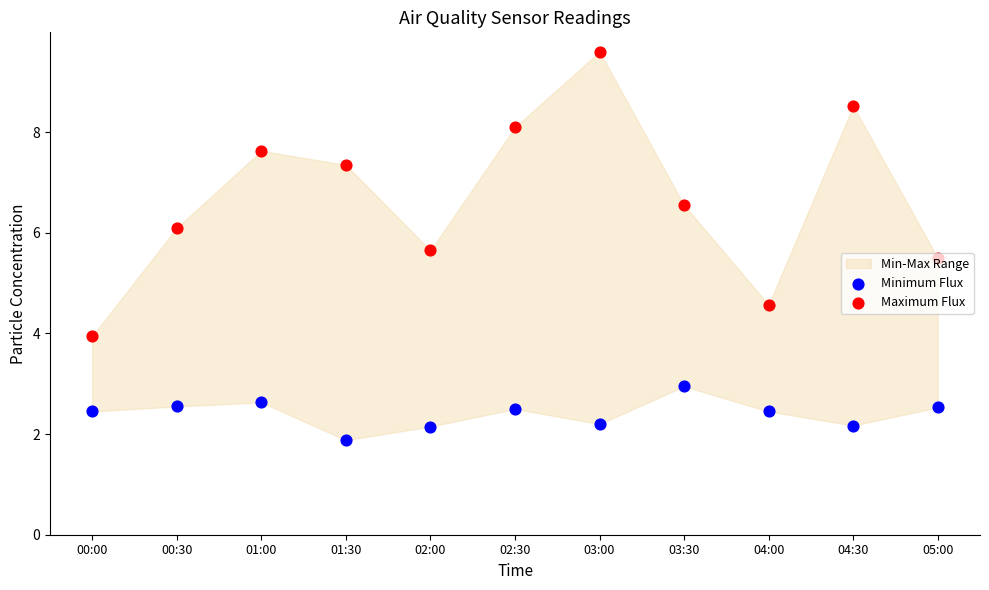

Which series contains the lowest Y value?

Minimum Flux